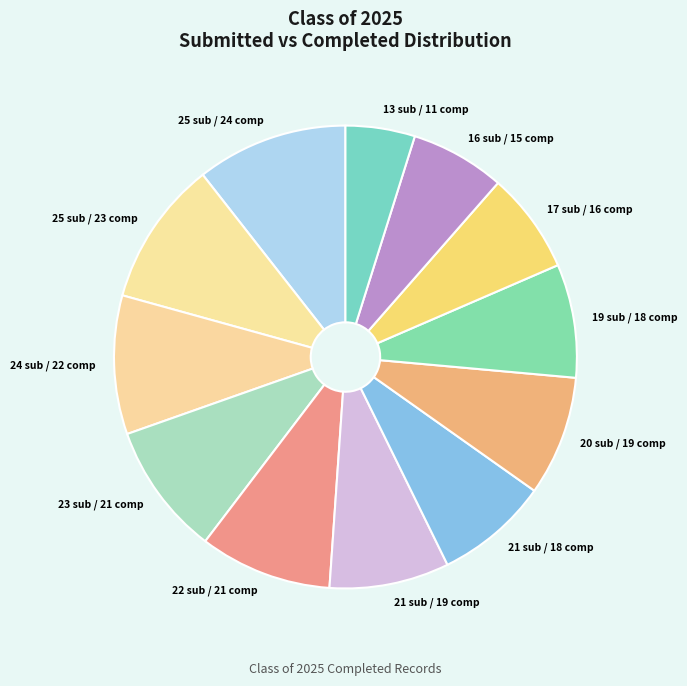

Which category has the smallest portion of the pie?

13 sub / 11 comp